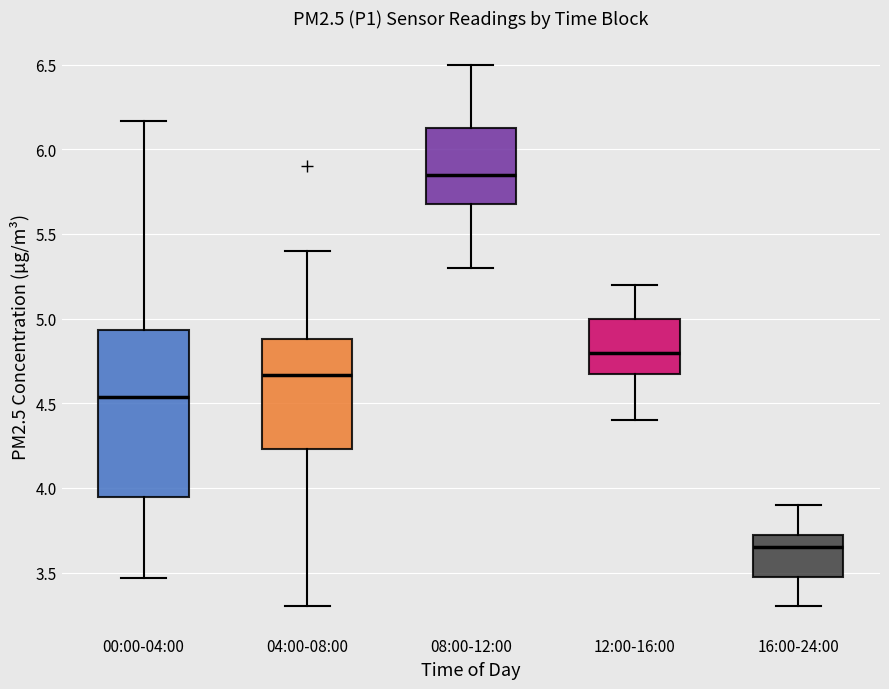

Which box's median line is the lowest?

16:00-24:00